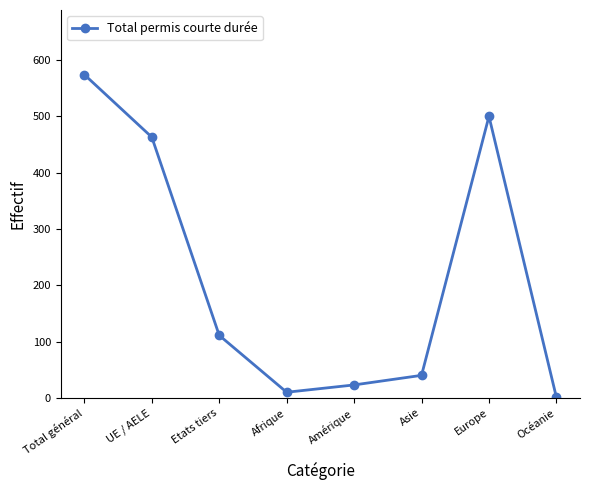

What is the label of the 6th point from the left?

Asie